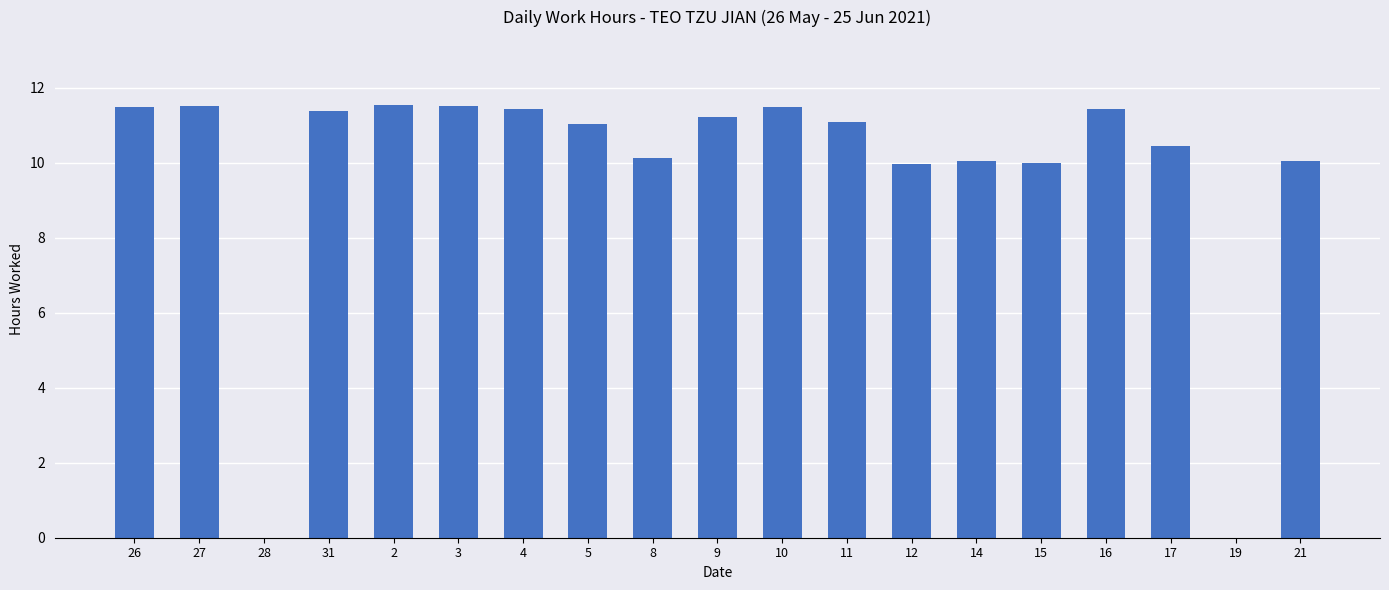

What is the maximum value shown in the chart?

11.6